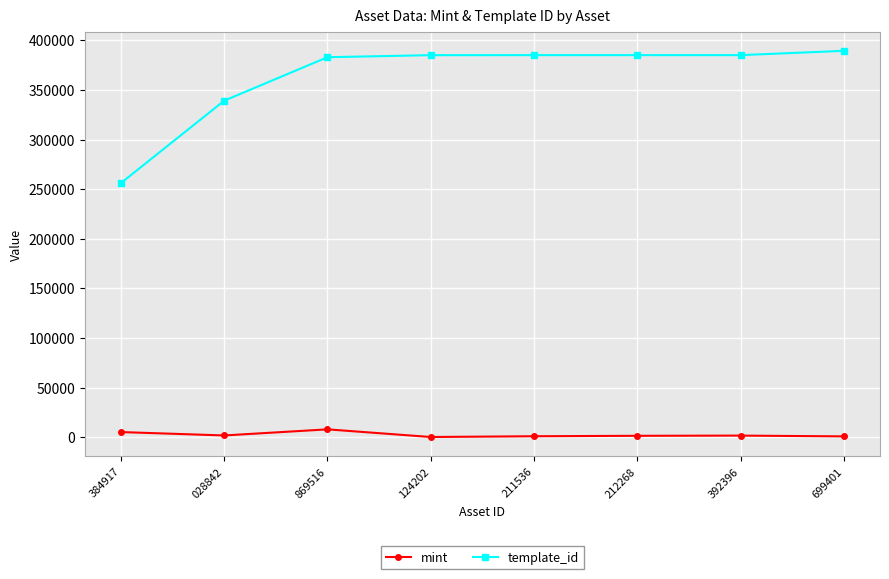

Rank the series by their maximum value, from lowest to highest.

mint, template_id